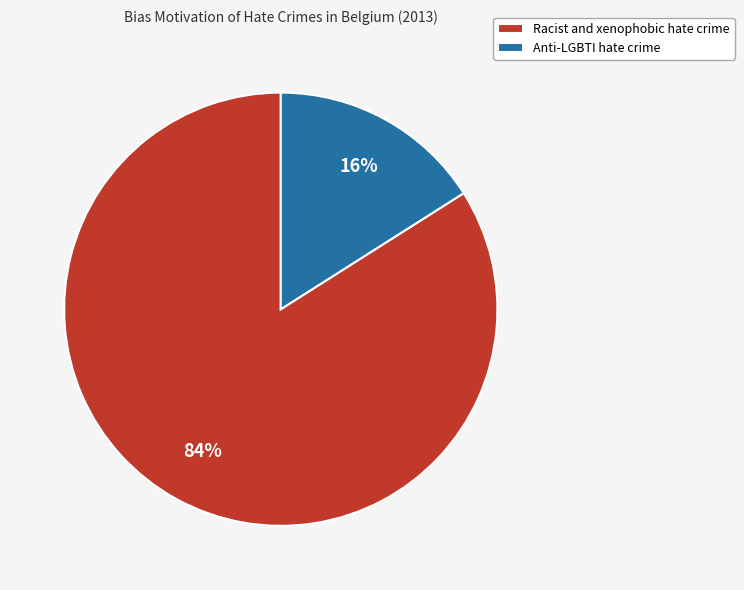

Count the number of slices in the pie.

2